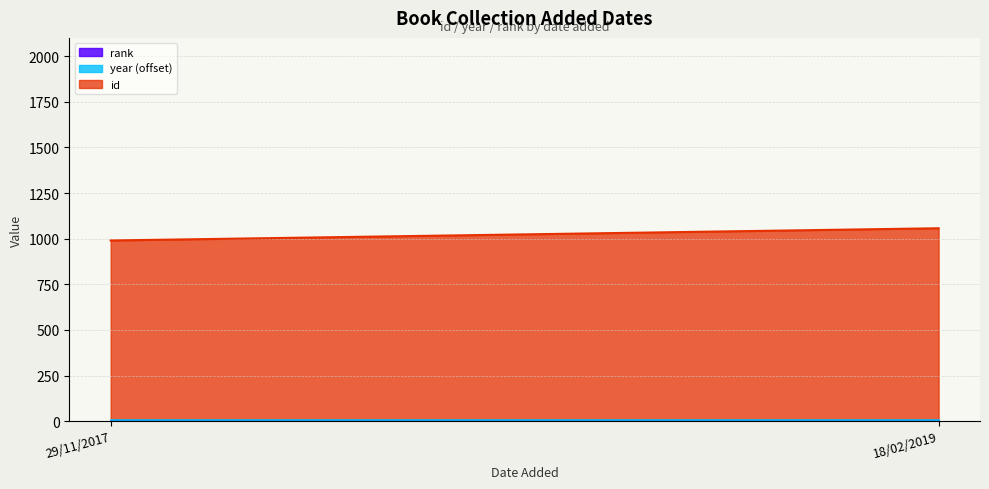

The id series shows 532 at 18/02/2019. True or false?

False